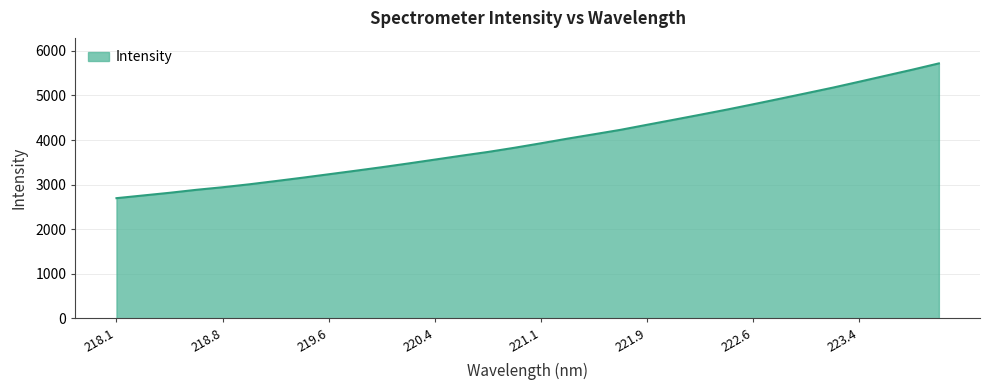

What is the minimum value shown in the chart?

2696.8